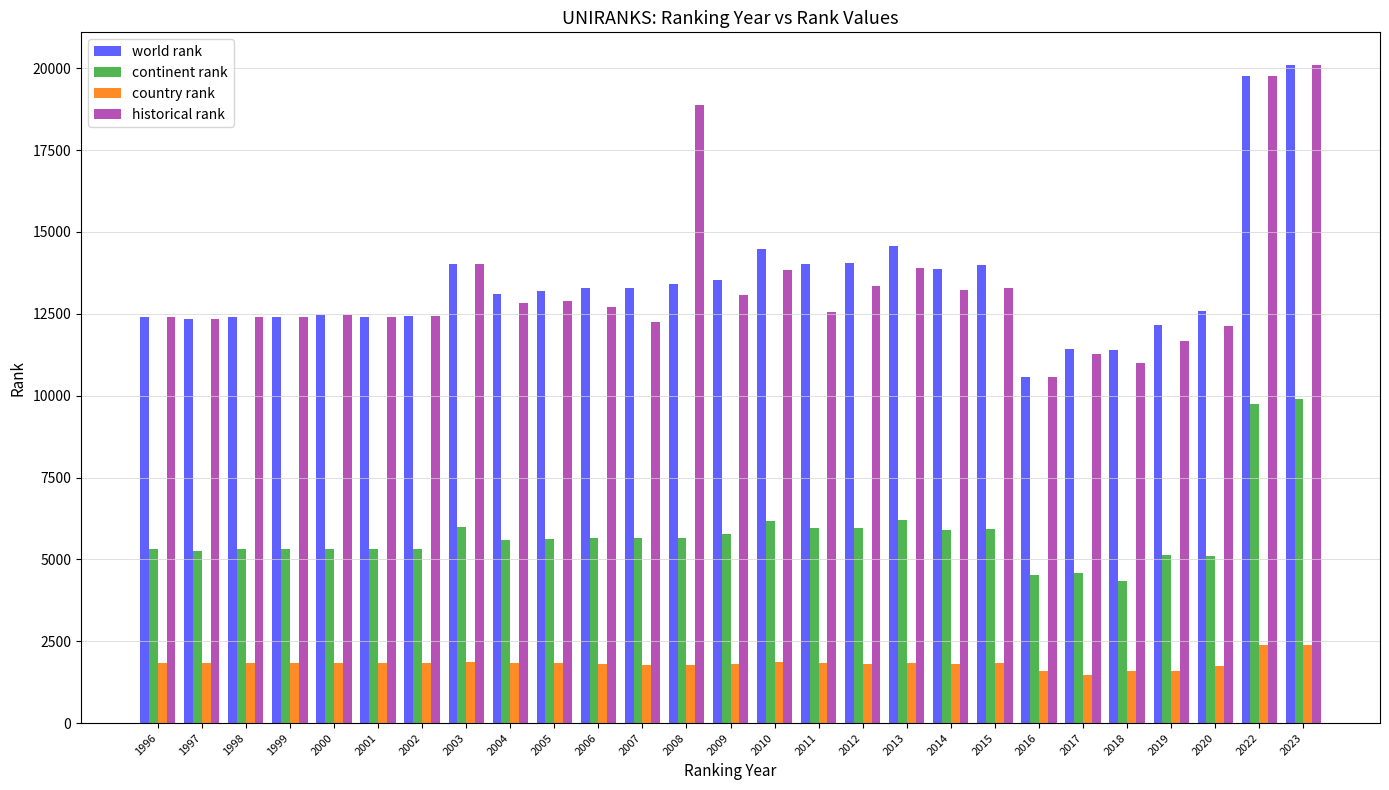

At how many categories does at least one series exceed 10835?

26